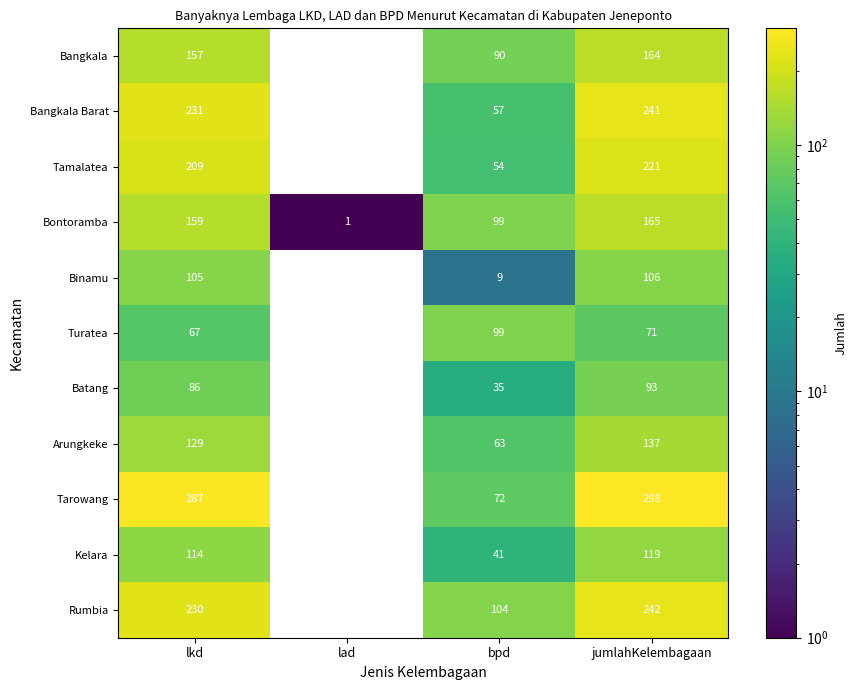

What is the total value across all series at bpd?

723